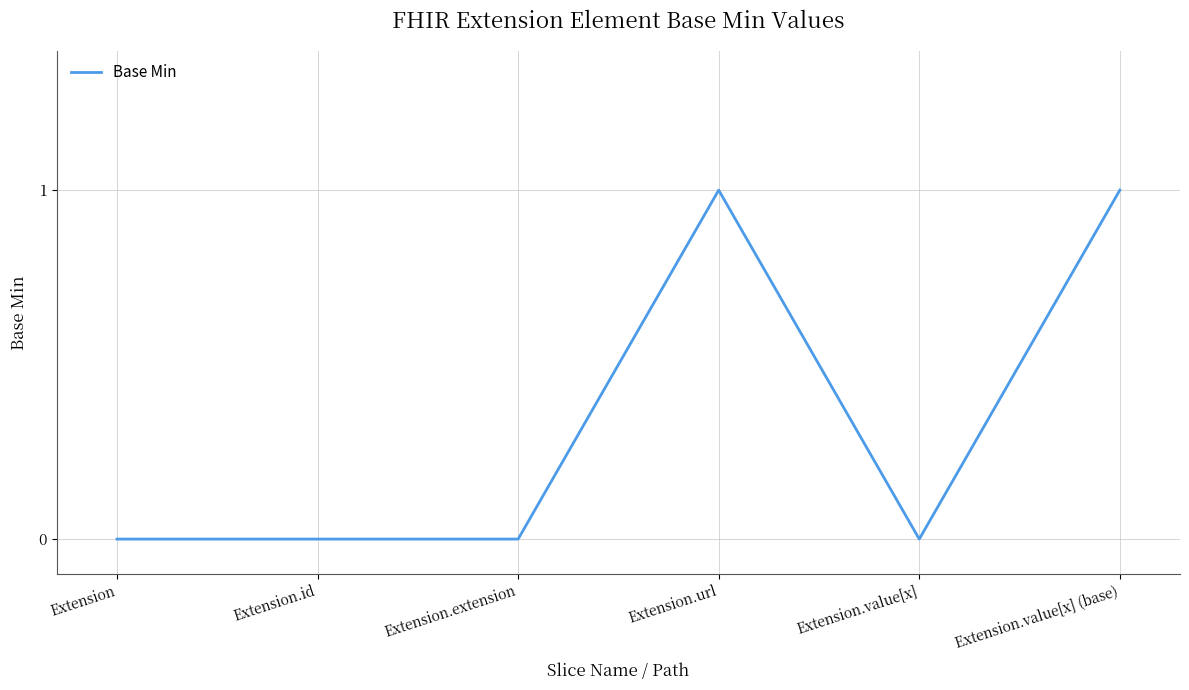

How many series are shown in this chart?

1